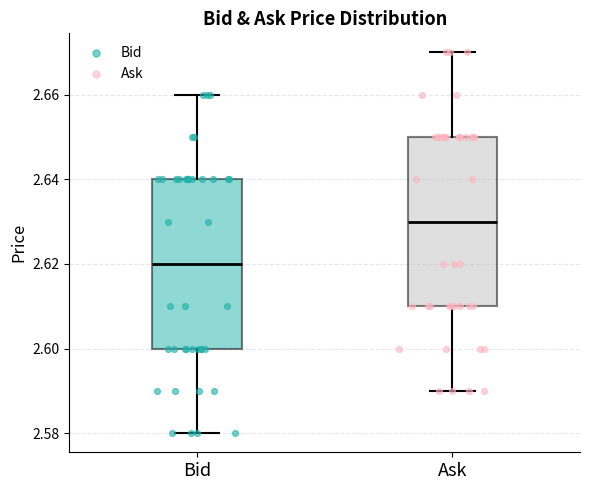

Which box has the highest median line?

Ask